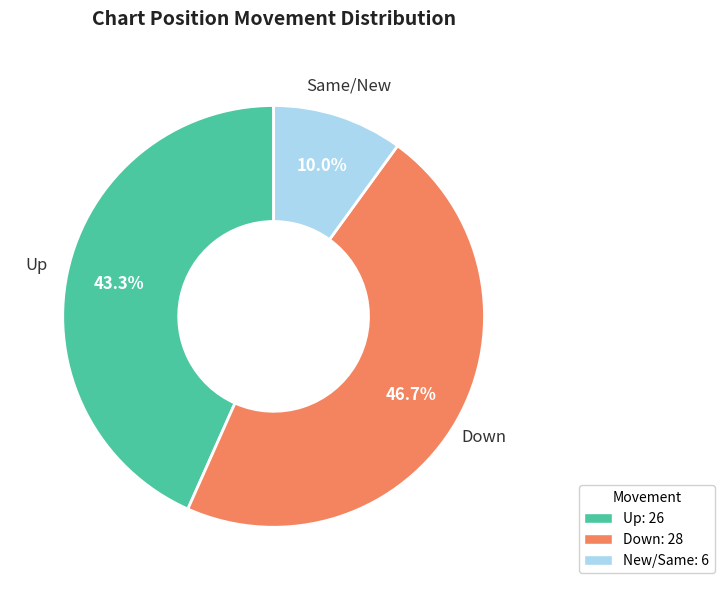

Combined, what portion of the pie is Down: 28 and Up: 26?

90.0%